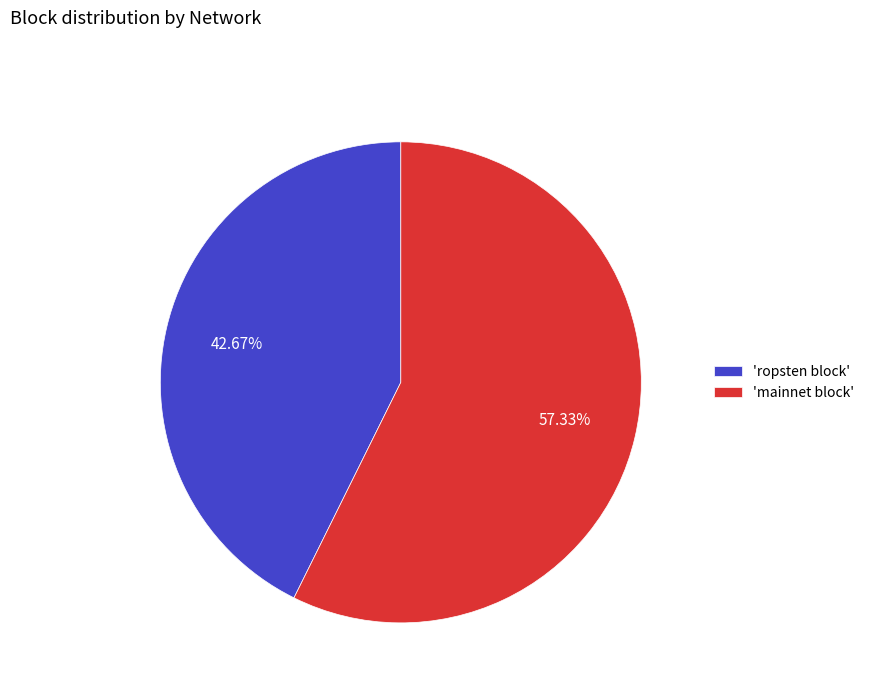

Rank the categories by value from highest to lowest.

'mainnet block', 'ropsten block'